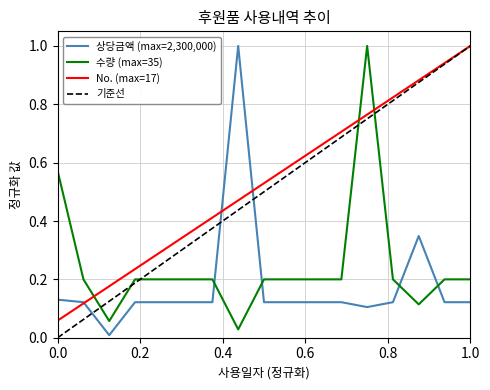

What is the maximum value for 수량 (max=35)?

1.0